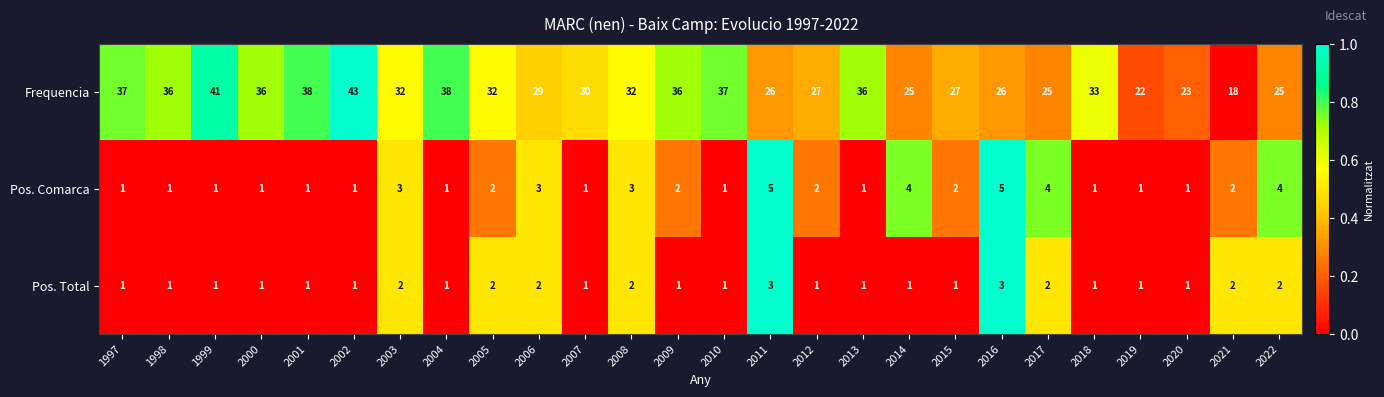

What is the greatest value displayed?

43